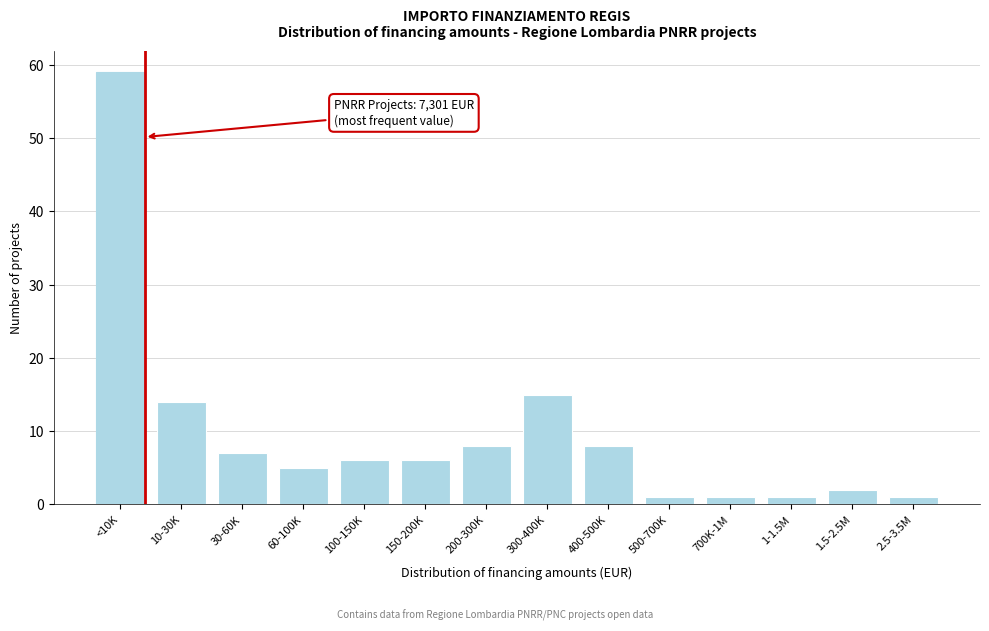

Reading left to right, list all the values displayed in this chart.

<10K=59	10-30K=14	30-60K=7	60-100K=5	100-150K=6	150-200K=6	200-300K=8	300-400K=15	400-500K=8	500-700K=1	700K-1M=1	1-1.5M=1	1.5-2.5M=2	2.5-3.5M=1